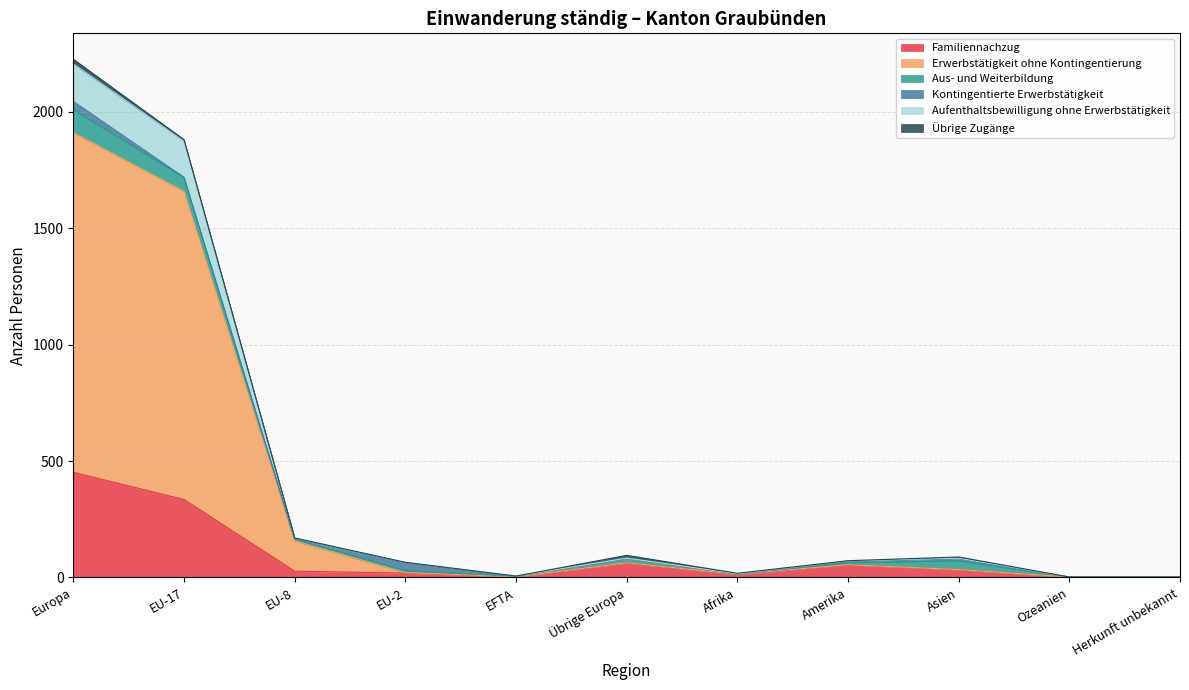

What is the total value across all series at Afrika?

18